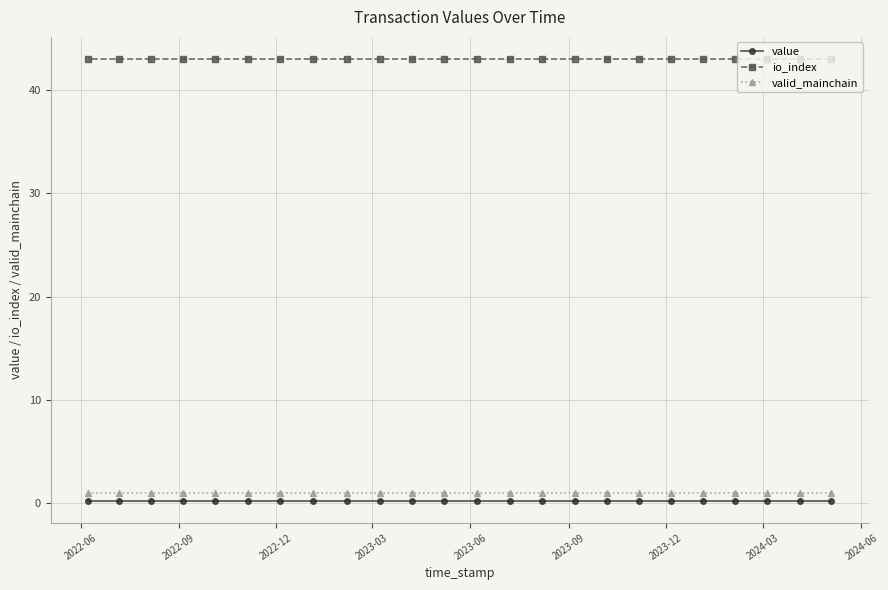

What are all the series names shown in the legend?

value, io_index, valid_mainchain